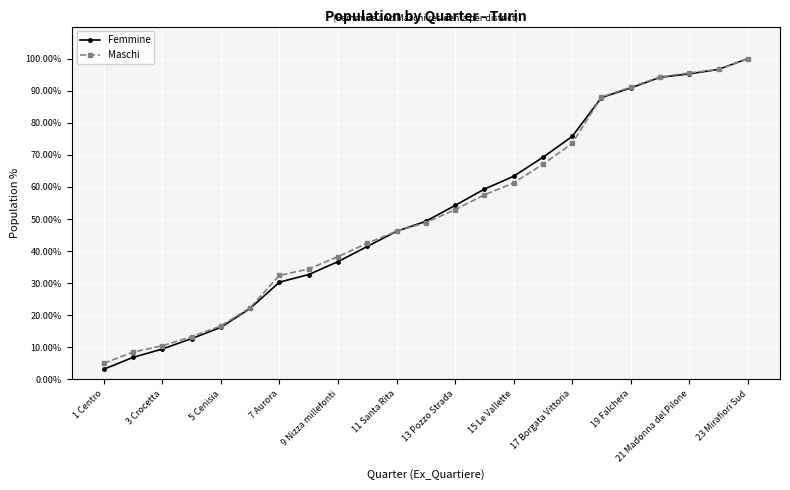

What is the average value of the Femmine series?

51.9